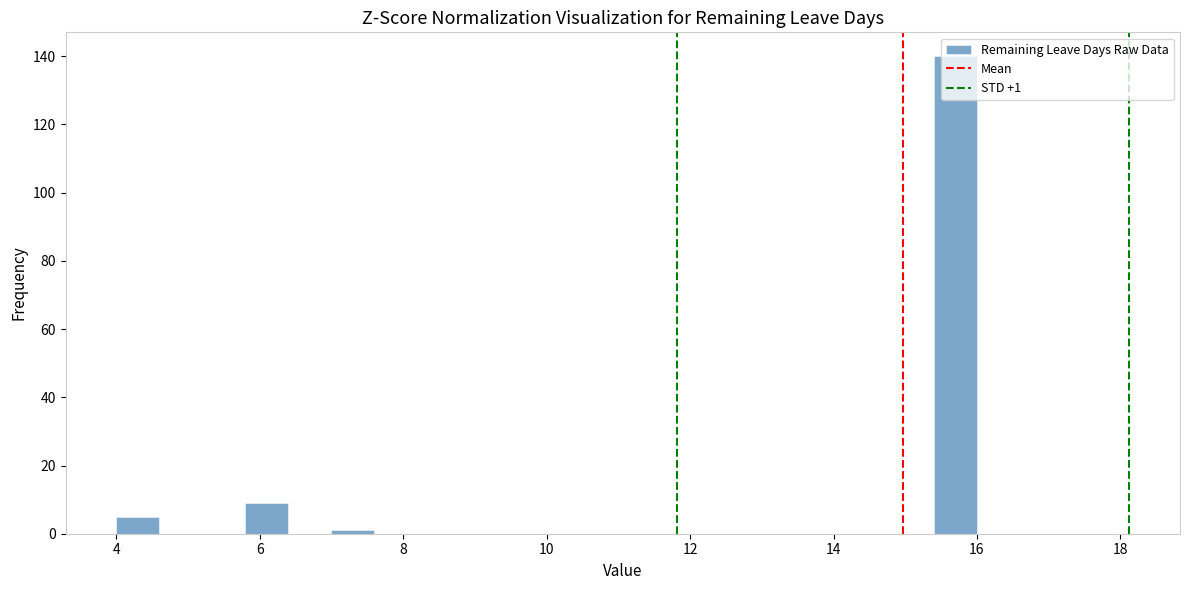

Read against the x-axis, roughly where is the centre of the tallest bar?

15.8